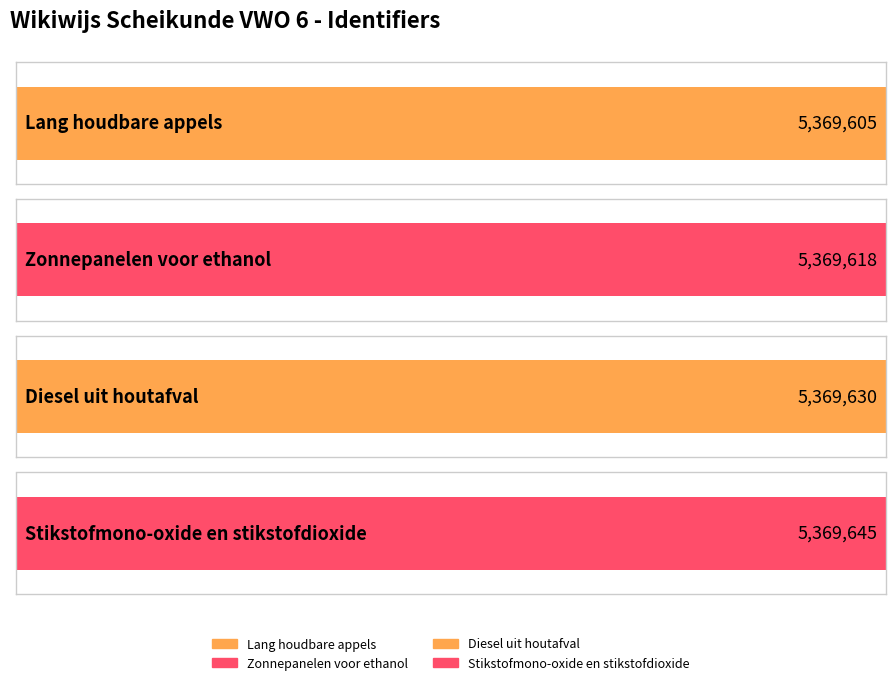

At which category does the chart reach its minimum across all series?

Lang houdbare appels